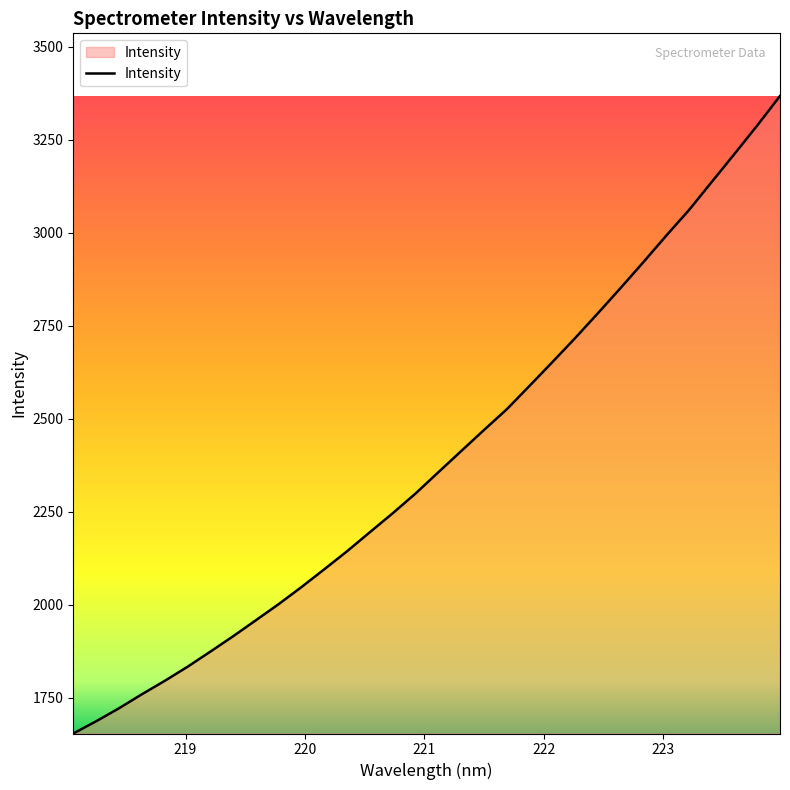

What is the smallest value displayed?

1654.5